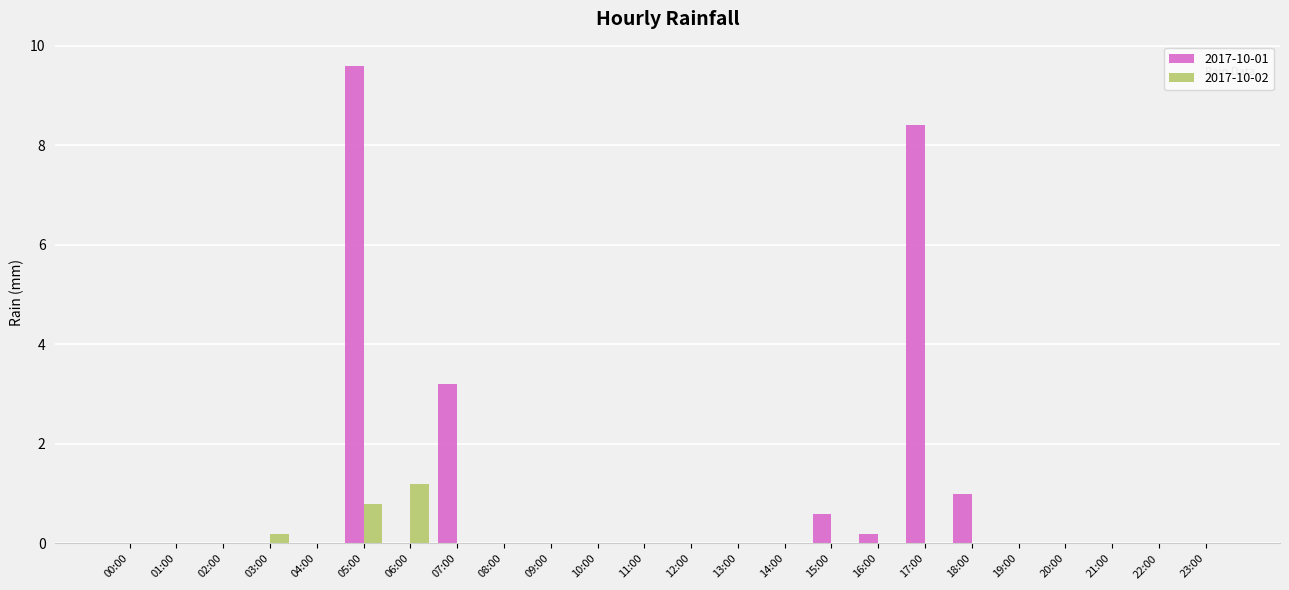

Is it true that 2017-10-02 equals -0.6 at 00:00?

False